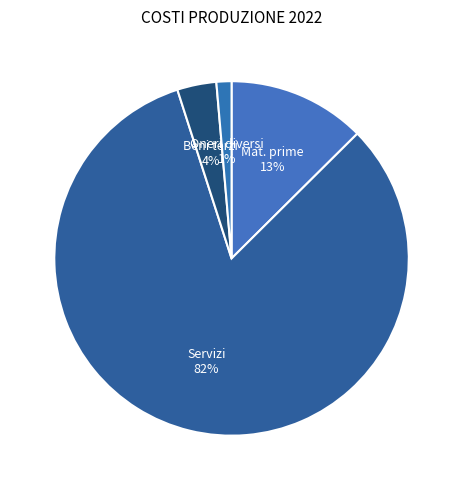

Rank the categories by value from lowest to highest.

Oneri diversi di gestione, Costi per godimento beni di terzi, Costi per materie prime e di consumo, Costi per servzi